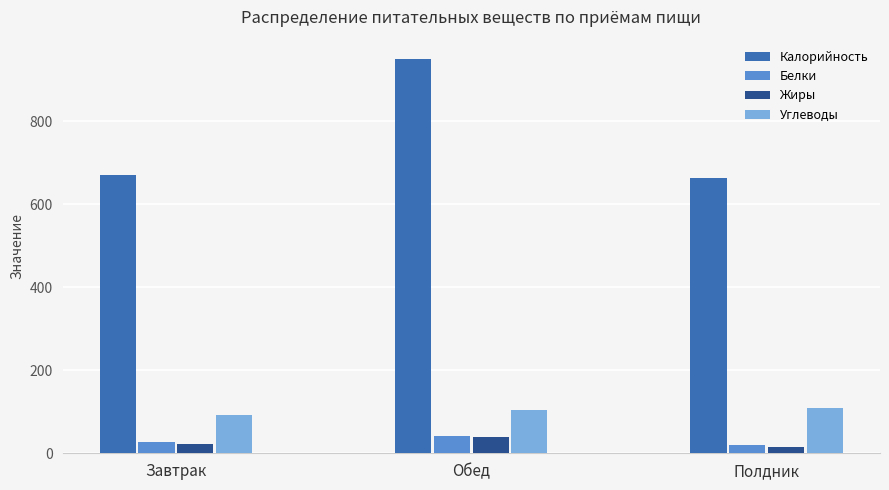

What value does the Жиры series have at Завтрак?

21.7